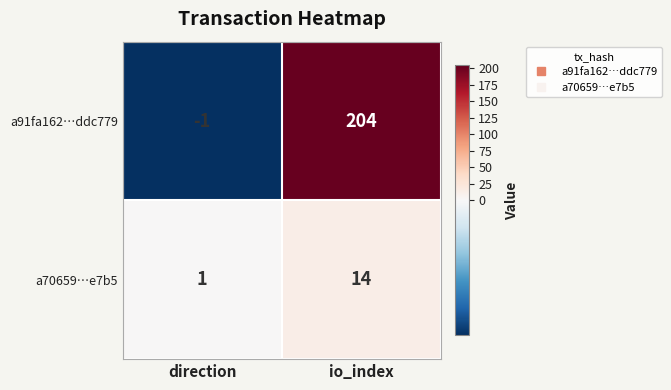

What is the average value of the a91fa162…ddc779 series?

102